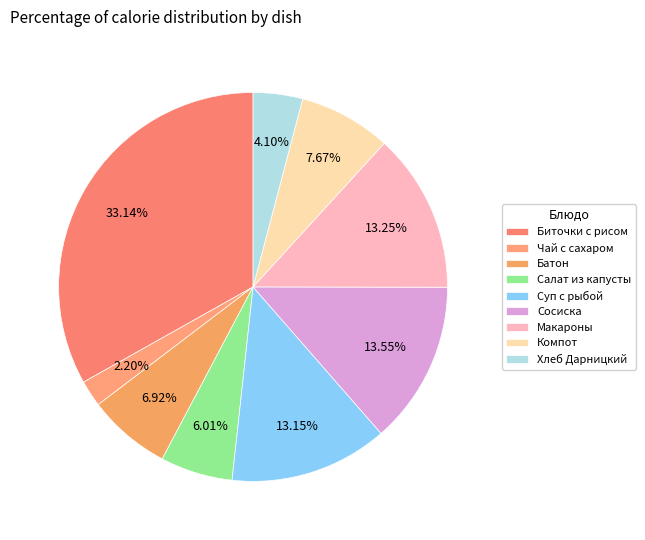

Which slice is the largest?

Биточки с рисом